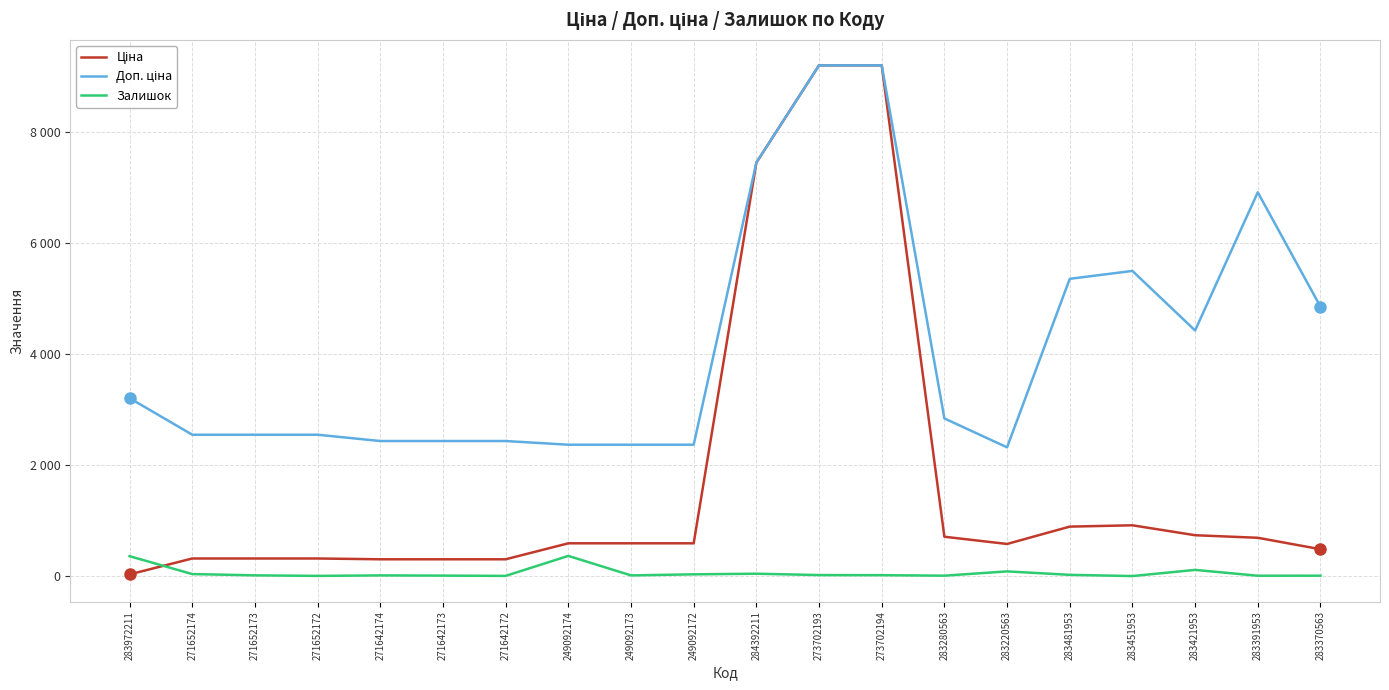

Does the chart display data point markers on the line(s)?

No